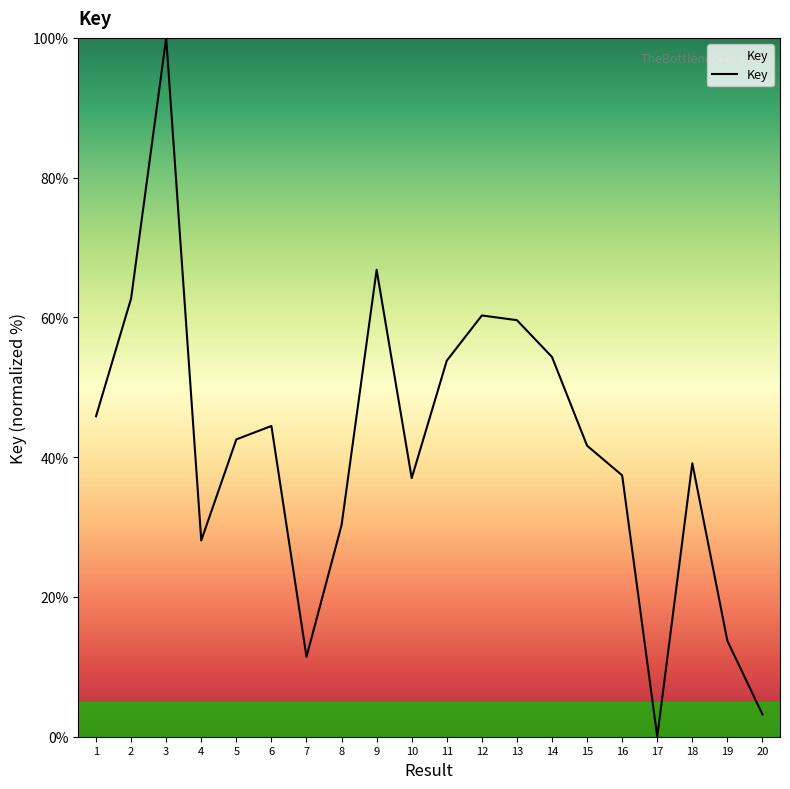

Which category has the highest value across all series?

3